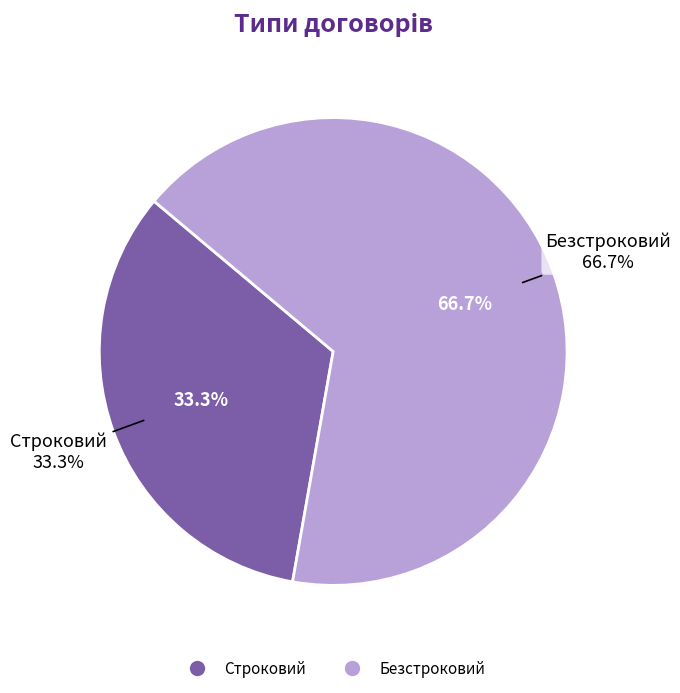

Rank the categories by value from lowest to highest.

Строковий, Безстроковий